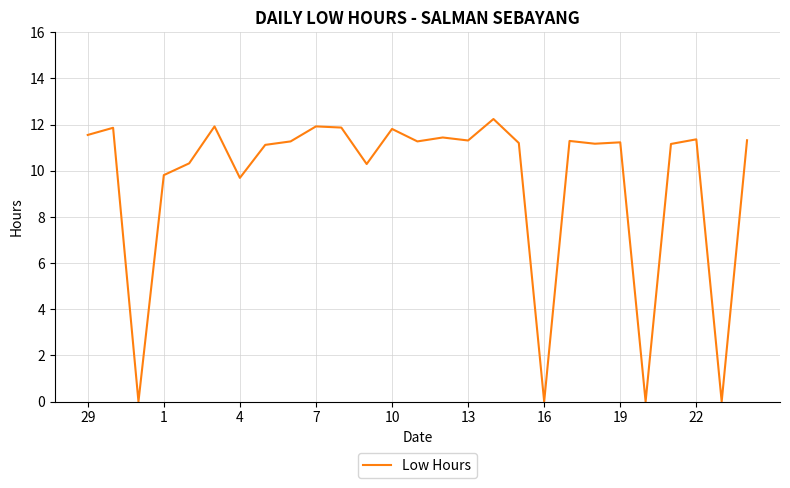

What is the maximum value shown in the chart?

12.2